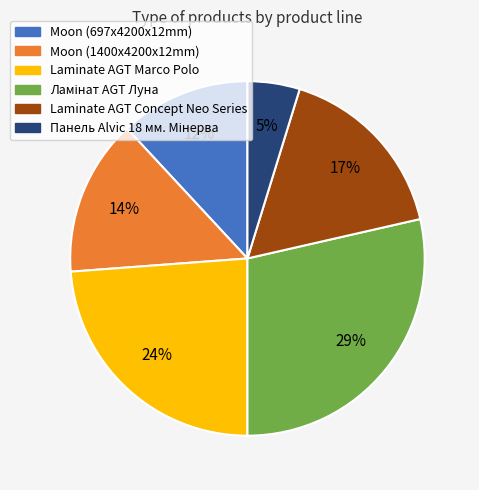

Is there any slice that represents more than half of the pie?

No